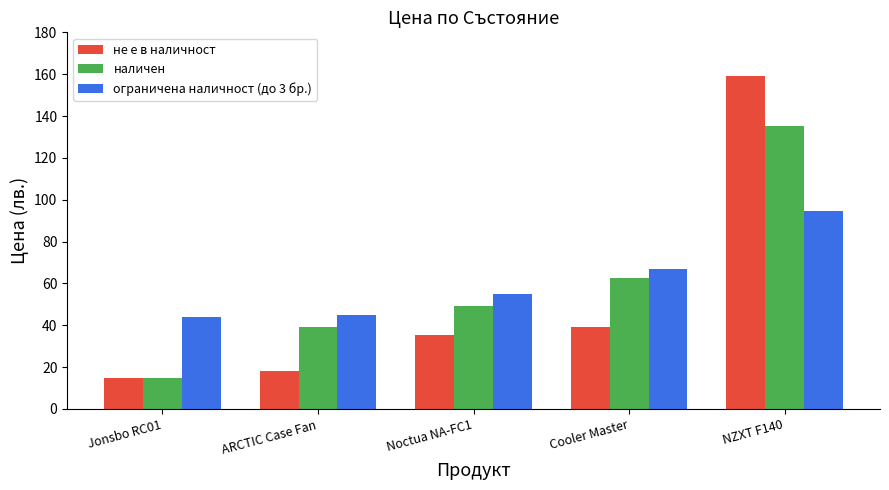

What is the difference between the maximum and minimum values in the не е в наличност series?

144.0